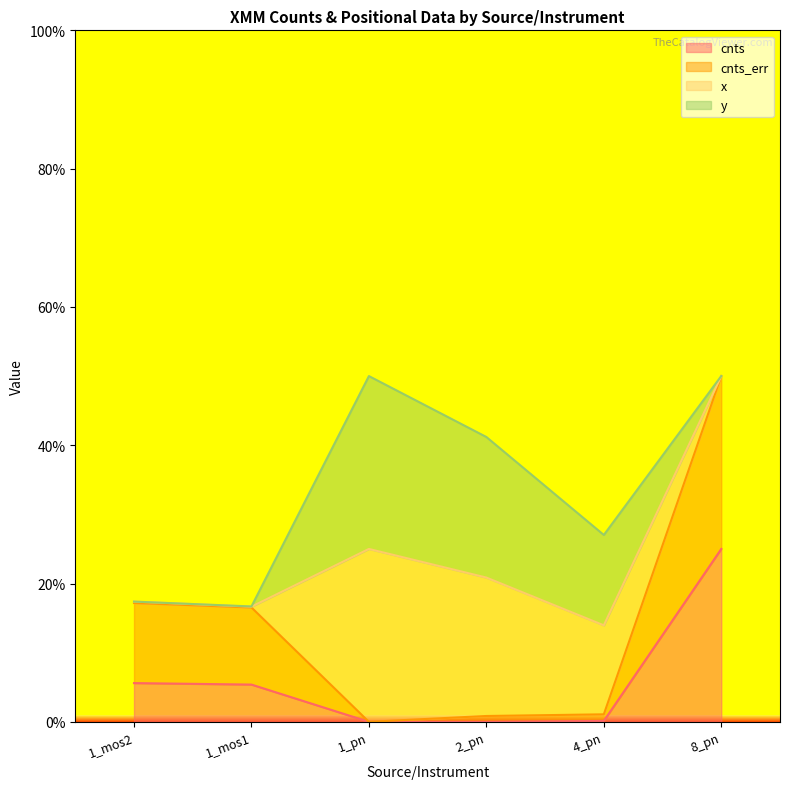

Which category has the highest value across all series?

8_pn